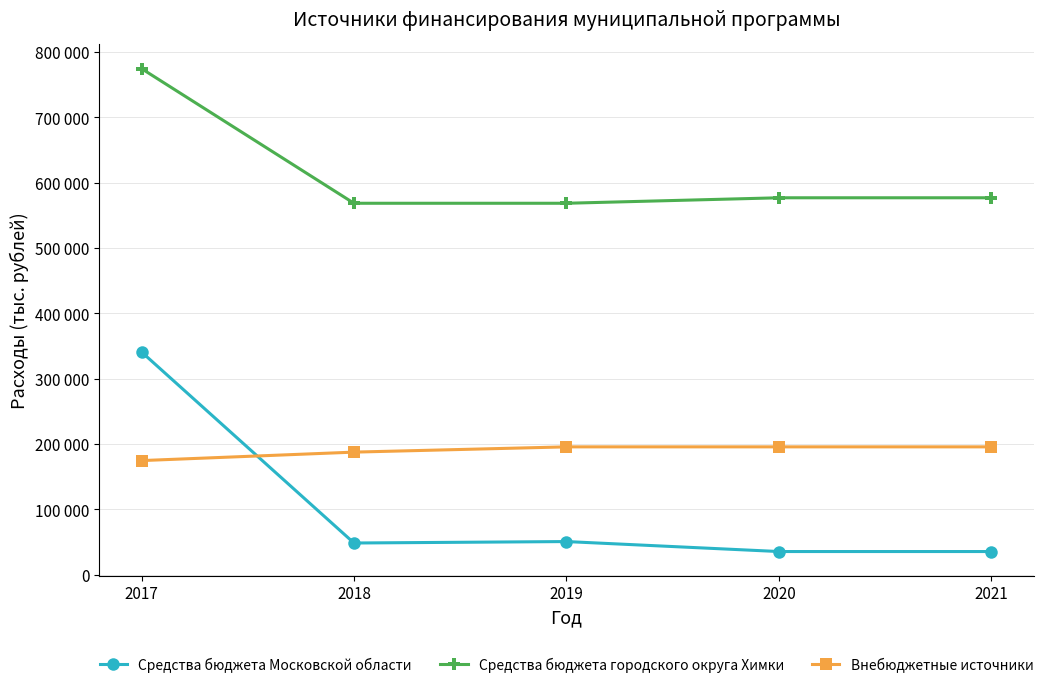

At which category is the sum across all series the highest?

2017